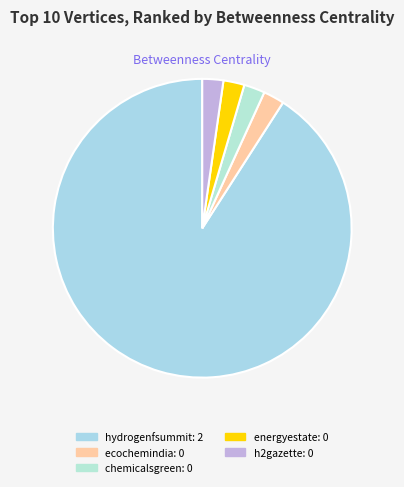

How many segments does this pie chart have?

5